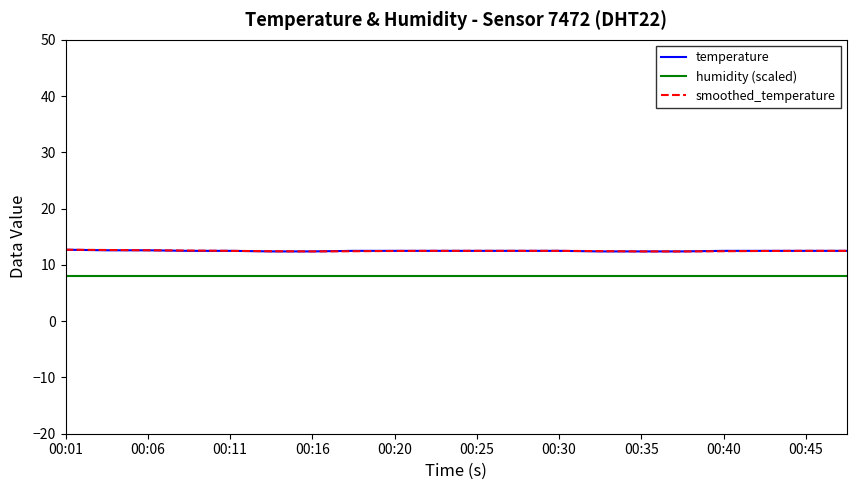

Count the number of data series in this chart.

3